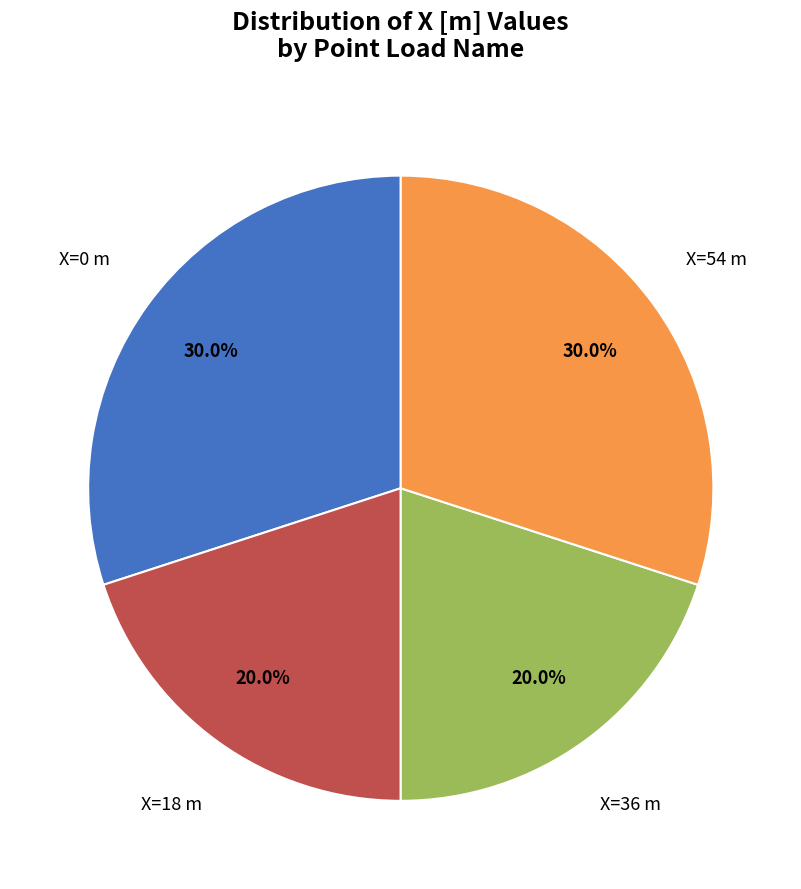

Is there any slice that represents more than half of the pie?

No